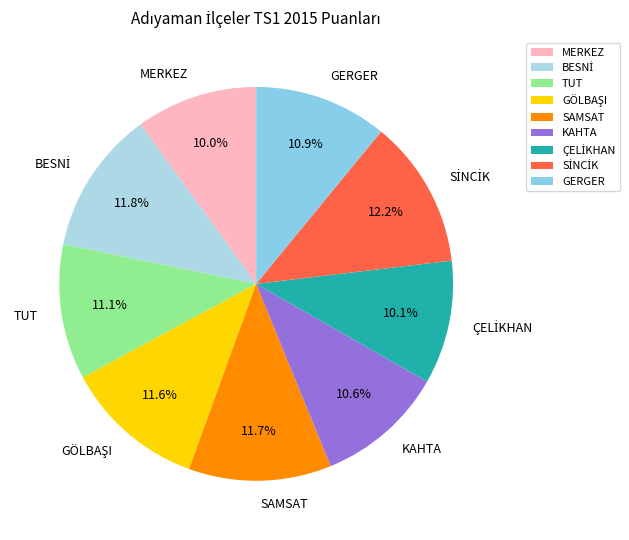

Combined, what portion of the pie is TUT and SAMSAT?

22.8%